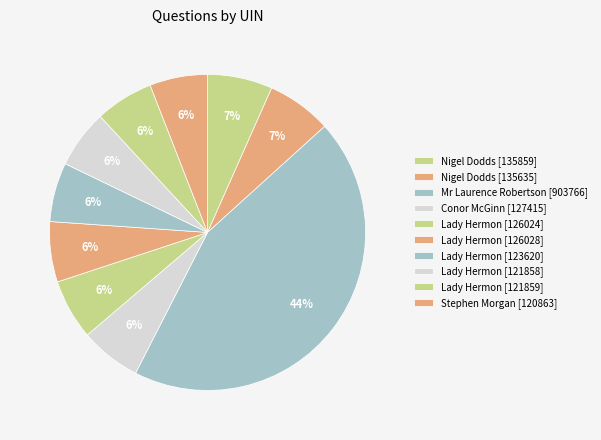

Which category has the smallest portion of the pie?

Stephen Morgan (120863)